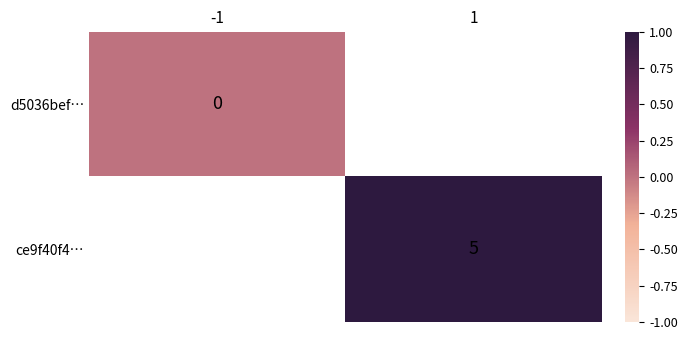

True or false: ce9f40f4… has a value of 8 at 1.

False